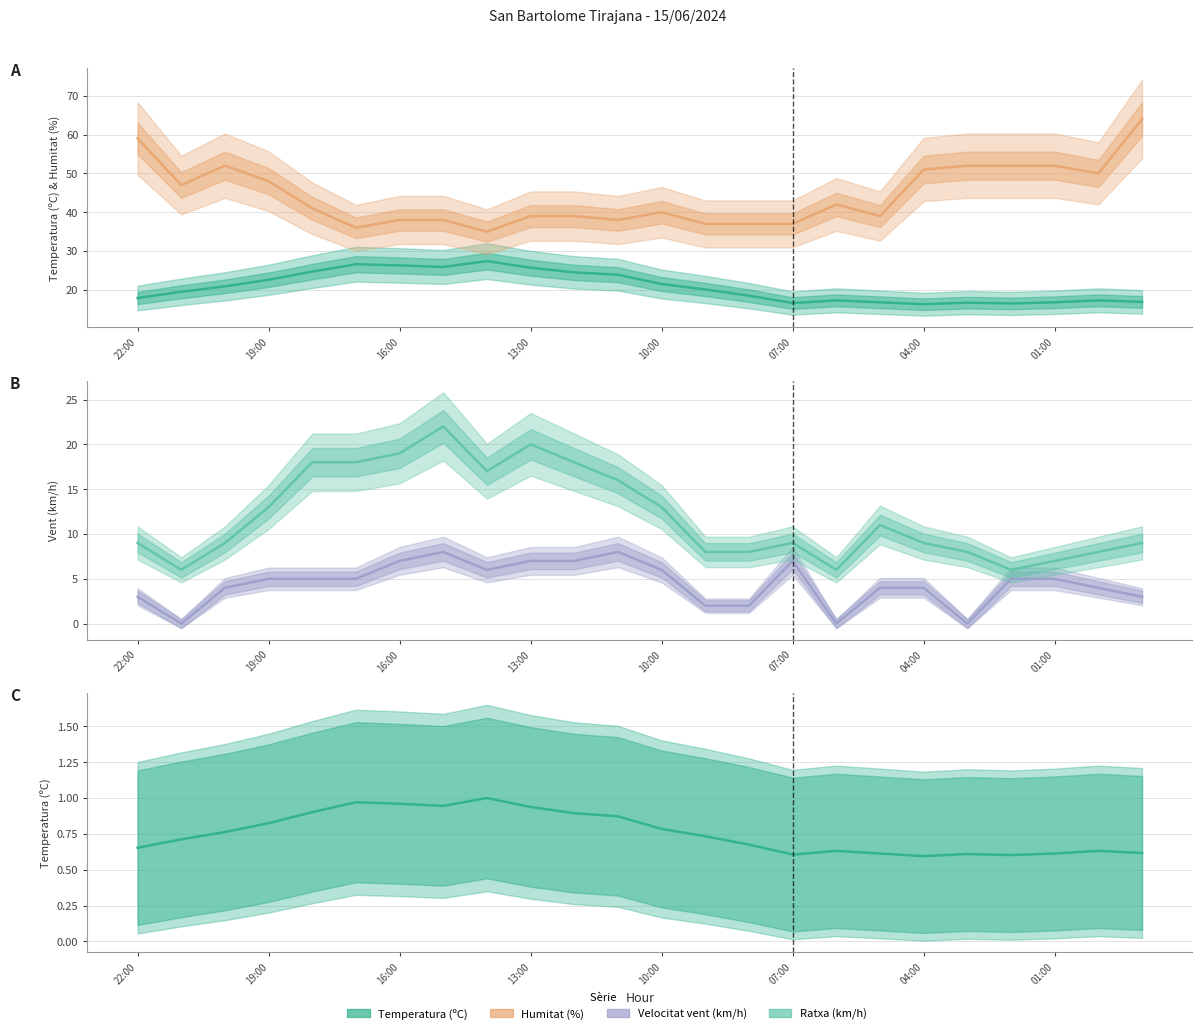

How many data points in Humitat (%) are above 41?

11